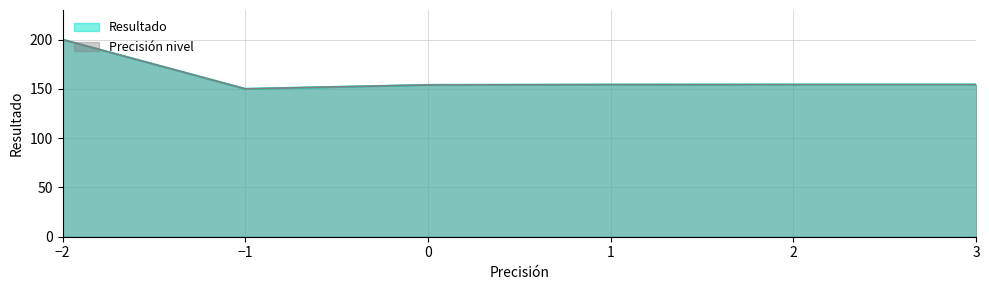

What value does the data have at -1?

150.0